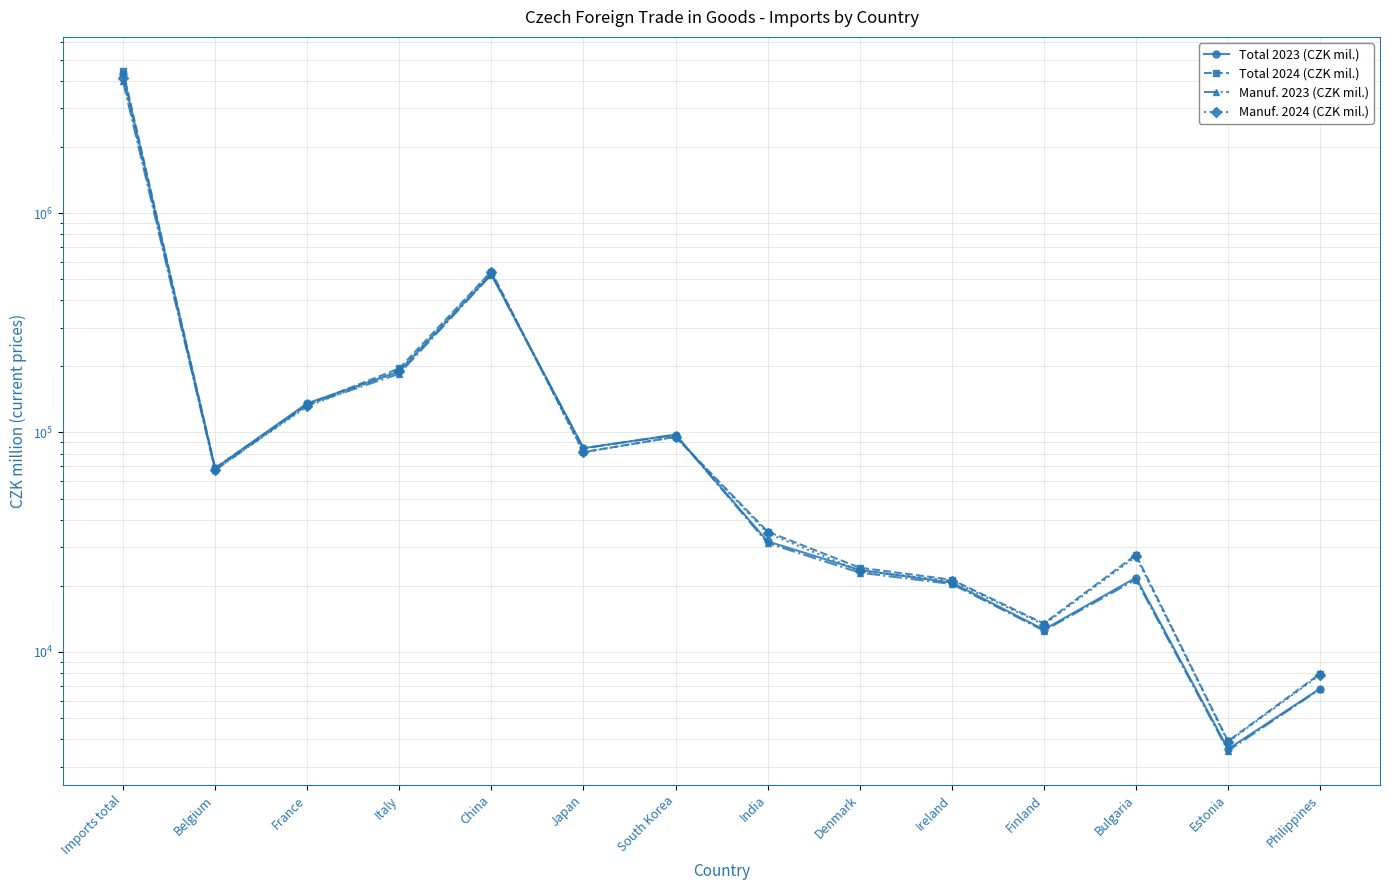

Where does the Manuf. 2024 (CZK mil.) series first go above 67612?

Imports total